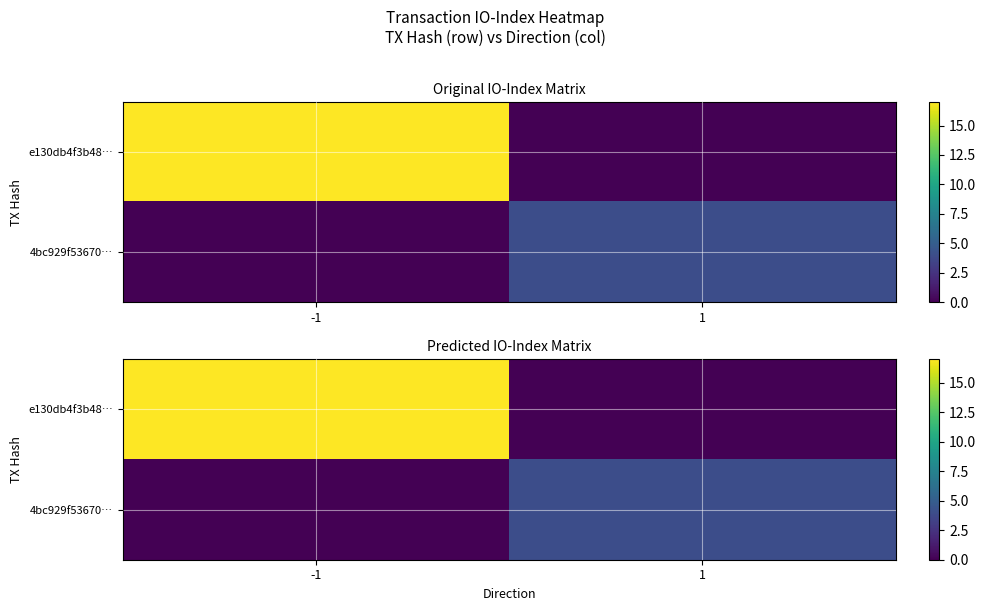

Is it true that 4bc929f53670… equals 0 at -1?

True